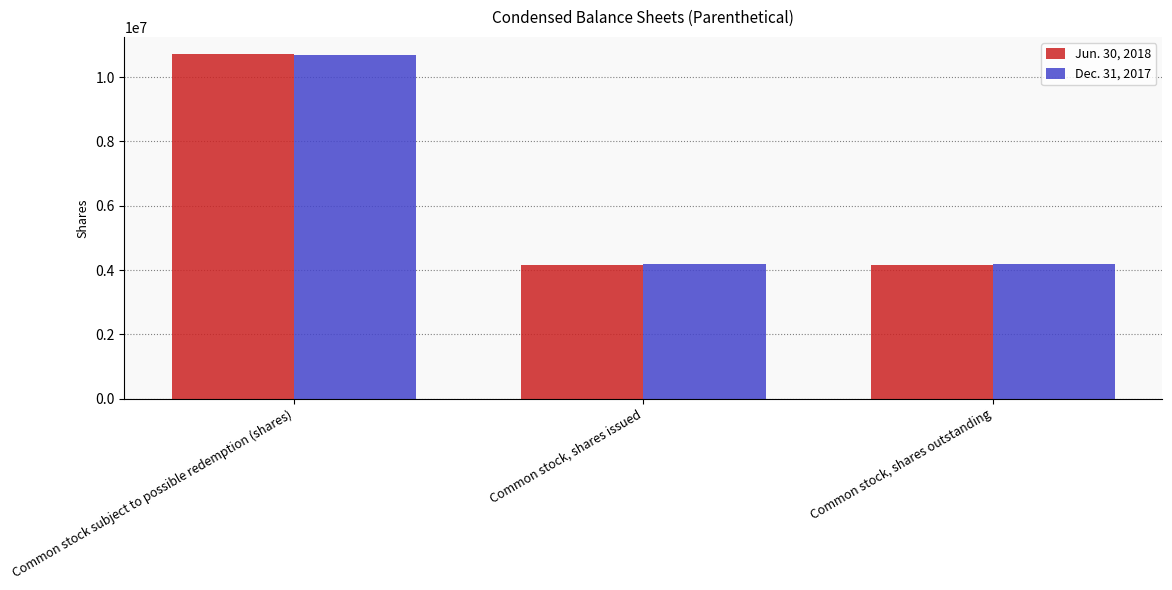

What position from the right is Common stock, shares issued?

2